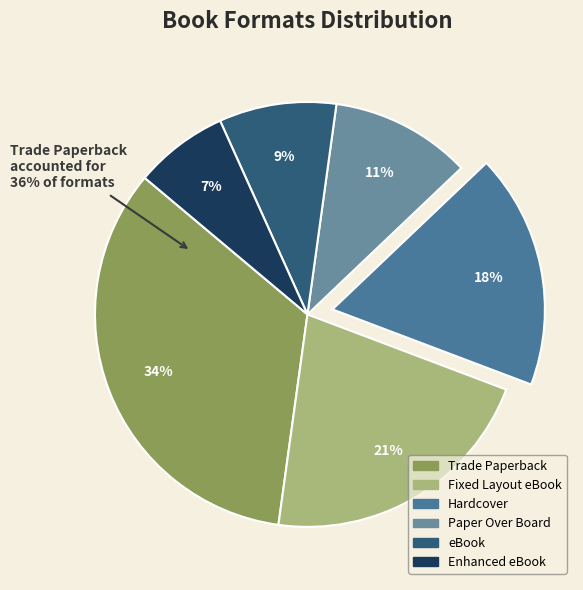

Does Fixed Layout eBook account for over 50% of the chart?

No